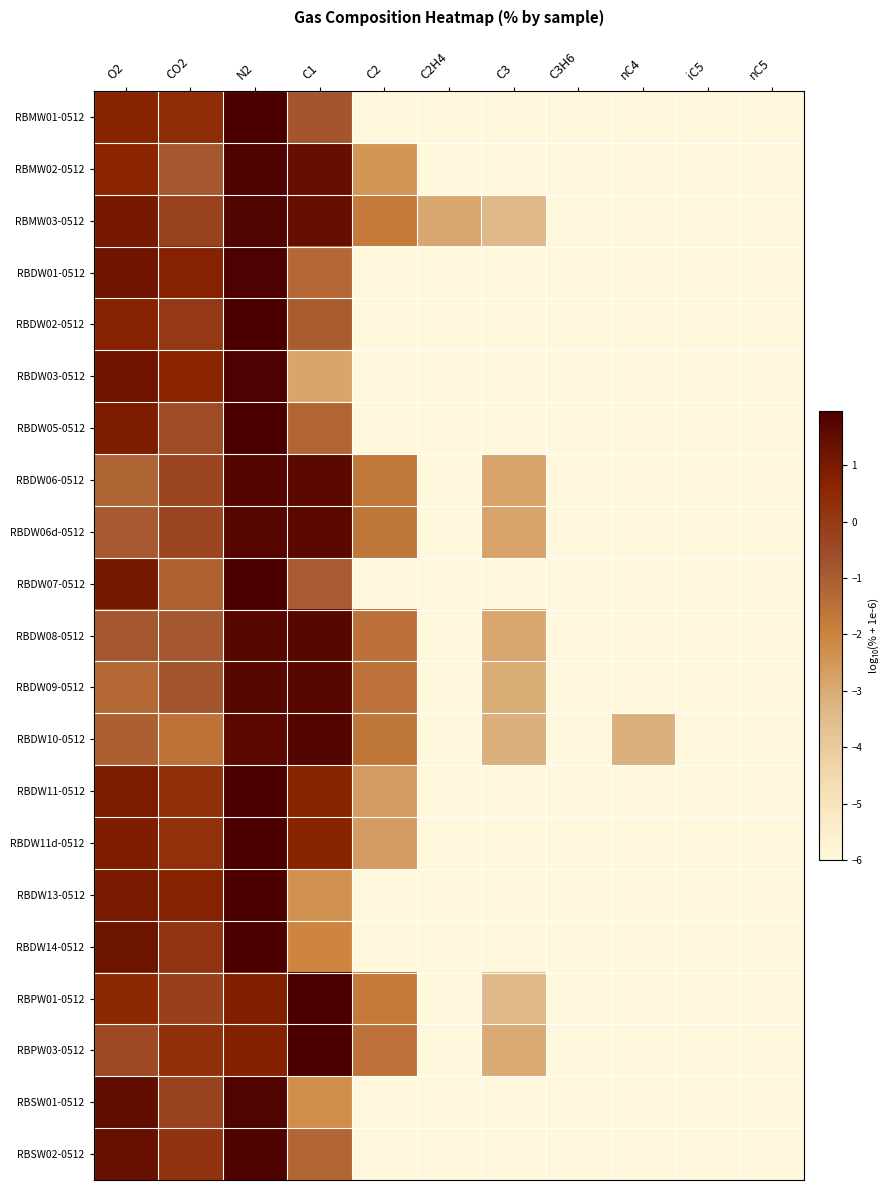

Reading right to left, transcribe all the data shown in this chart.

RBMW01-0512: nC5=-6.0	iC5=-6.0	nC4=-6.0	C3H6=-6.0	C3=-6.0	C2H4=-6.0	C2=-6.0	C1=-0.8	N2=2.0	CO2=0.4	O2=0.7
RBMW02-0512: nC5=-6.0	iC5=-6.0	nC4=-6.0	C3H6=-6.0	C3=-6.0	C2H4=-6.0	C2=-2.4	C1=1.4	N2=1.8	CO2=-0.9	O2=0.6
RBMW03-0512: nC5=-6.0	iC5=-6.0	nC4=-6.0	C3H6=-6.0	C3=-3.4	C2H4=-2.9	C2=-1.8	C1=1.4	N2=1.8	CO2=-0.2	O2=1.1
RBDW01-0512: nC5=-6.0	iC5=-6.0	nC4=-6.0	C3H6=-6.0	C3=-6.0	C2H4=-6.0	C2=-6.0	C1=-1.3	N2=1.9	CO2=0.7	O2=1.2
RBDW02-0512: nC5=-6.0	iC5=-6.0	nC4=-6.0	C3H6=-6.0	C3=-6.0	C2H4=-6.0	C2=-6.0	C1=-1.0	N2=2.0	CO2=0.0	O2=0.7
RBDW03-0512: nC5=-6.0	iC5=-6.0	nC4=-6.0	C3H6=-6.0	C3=-6.0	C2H4=-6.0	C2=-6.0	C1=-2.9	N2=1.9	CO2=0.6	O2=1.2
RBDW05-0512: nC5=-6.0	iC5=-6.0	nC4=-6.0	C3H6=-6.0	C3=-6.0	C2H4=-6.0	C2=-6.0	C1=-1.2	N2=2.0	CO2=-0.5	O2=0.9
RBDW06-0512: nC5=-6.0	iC5=-6.0	nC4=-6.0	C3H6=-6.0	C3=-2.8	C2H4=-6.0	C2=-1.6	C1=1.6	N2=1.8	CO2=-0.3	O2=-1.2
RBDW06d-0512: nC5=-6.0	iC5=-6.0	nC4=-6.0	C3H6=-6.0	C3=-2.8	C2H4=-6.0	C2=-1.6	C1=1.6	N2=1.7	CO2=-0.3	O2=-0.9
RBDW07-0512: nC5=-6.0	iC5=-6.0	nC4=-6.0	C3H6=-6.0	C3=-6.0	C2H4=-6.0	C2=-6.0	C1=-0.9	N2=1.9	CO2=-1.1	O2=1.1
RBDW08-0512: nC5=-6.0	iC5=-6.0	nC4=-6.0	C3H6=-6.0	C3=-2.9	C2H4=-6.0	C2=-1.5	C1=1.7	N2=1.7	CO2=-0.9	O2=-0.9
RBDW09-0512: nC5=-6.0	iC5=-6.0	nC4=-6.0	C3H6=-6.0	C3=-3.0	C2H4=-6.0	C2=-1.5	C1=1.7	N2=1.7	CO2=-0.7	O2=-1.3
RBDW10-0512: nC5=-6.0	iC5=-6.0	nC4=-3.2	C3H6=-6.0	C3=-3.2	C2H4=-6.0	C2=-1.6	C1=1.8	N2=1.6	CO2=-1.6	O2=-1.1
RBDW11-0512: nC5=-6.0	iC5=-6.0	nC4=-6.0	C3H6=-6.0	C3=-6.0	C2H4=-6.0	C2=-2.6	C1=0.7	N2=1.9	CO2=0.3	O2=0.9
RBDW11d-0512: nC5=-6.0	iC5=-6.0	nC4=-6.0	C3H6=-6.0	C3=-6.0	C2H4=-6.0	C2=-2.6	C1=0.7	N2=1.9	CO2=0.3	O2=0.9
RBDW13-0512: nC5=-6.0	iC5=-6.0	nC4=-6.0	C3H6=-6.0	C3=-6.0	C2H4=-6.0	C2=-6.0	C1=-2.3	N2=1.9	CO2=0.7	O2=1.0
RBDW14-0512: nC5=-6.0	iC5=-6.0	nC4=-6.0	C3H6=-6.0	C3=-6.0	C2H4=-6.0	C2=-6.0	C1=-2.0	N2=1.9	CO2=0.2	O2=1.2
RBPW01-0512: nC5=-6.0	iC5=-6.0	nC4=-6.0	C3H6=-6.0	C3=-3.4	C2H4=-6.0	C2=-1.8	C1=1.9	N2=0.8	CO2=-0.2	O2=0.5
RBPW03-0512: nC5=-6.0	iC5=-6.0	nC4=-6.0	C3H6=-6.0	C3=-3.0	C2H4=-6.0	C2=-1.5	C1=2.0	N2=0.8	CO2=0.3	O2=-0.5
RBSW01-0512: nC5=-6.0	iC5=-6.0	nC4=-6.0	C3H6=-6.0	C3=-6.0	C2H4=-6.0	C2=-6.0	C1=-2.3	N2=1.8	CO2=-0.3	O2=1.5
RBSW02-0512: nC5=-6.0	iC5=-6.0	nC4=-6.0	C3H6=-6.0	C3=-6.0	C2H4=-6.0	C2=-6.0	C1=-1.2	N2=1.9	CO2=0.2	O2=1.4